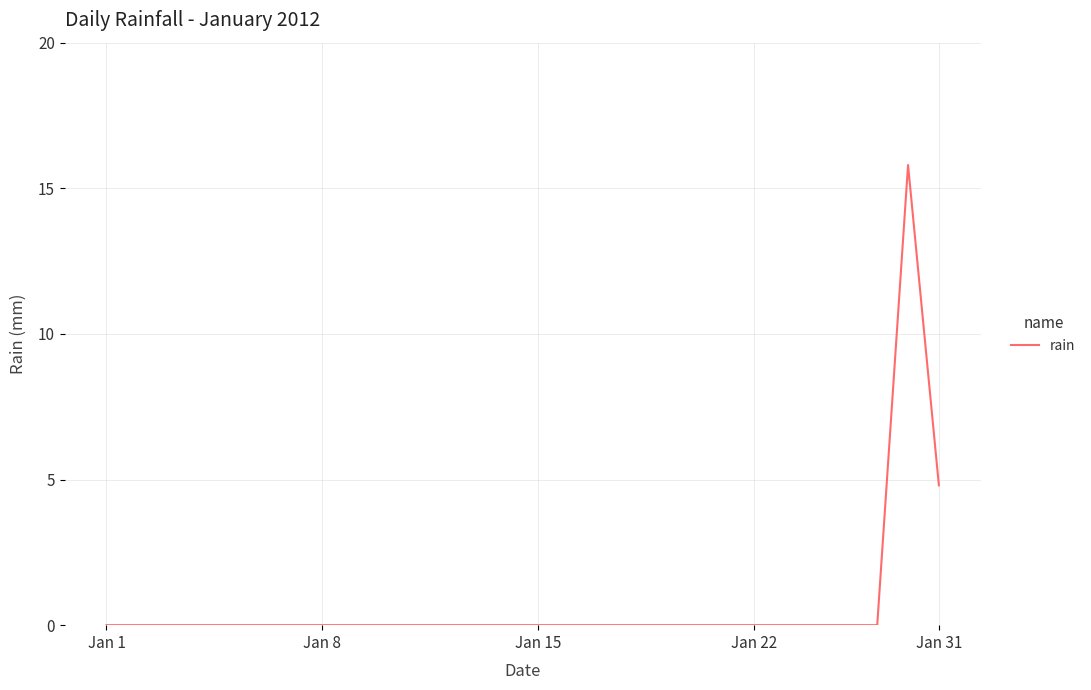

What is the difference between the maximum and minimum values?

15.8